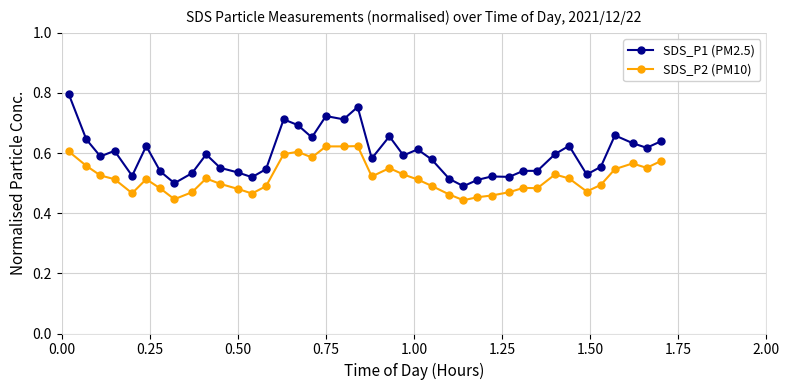

True or false: SDS_P1 (PM2.5) and SDS_P2 (PM10) cross at least once.

False